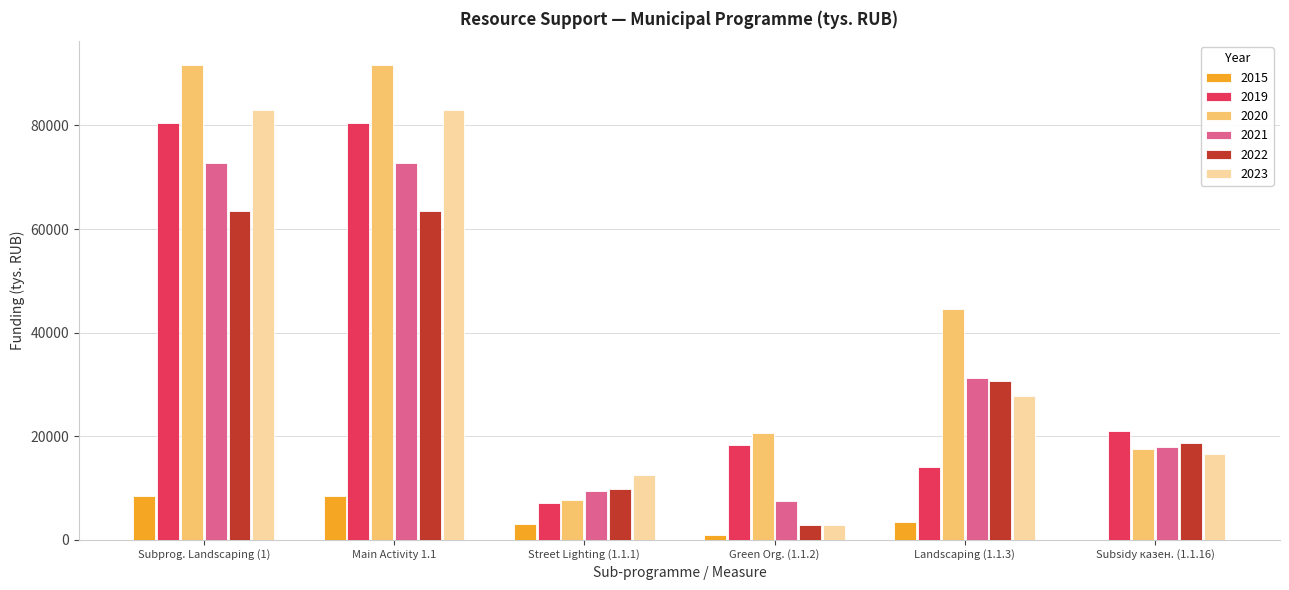

What is the sum of all 2020 values?

273836.0